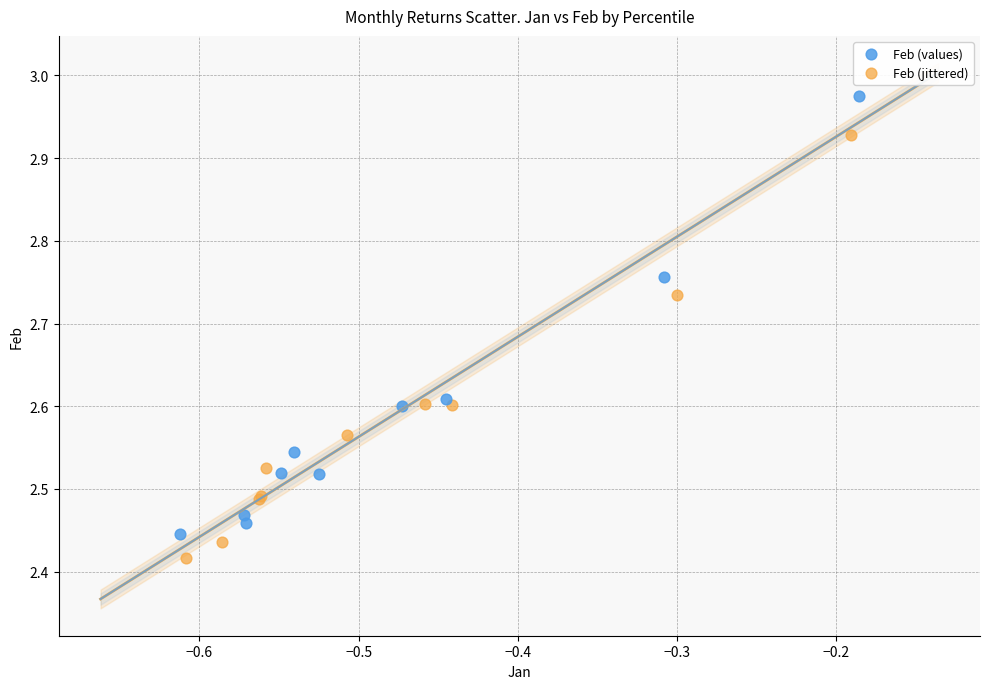

Which series contains the lowest Y value?

Feb (jittered)